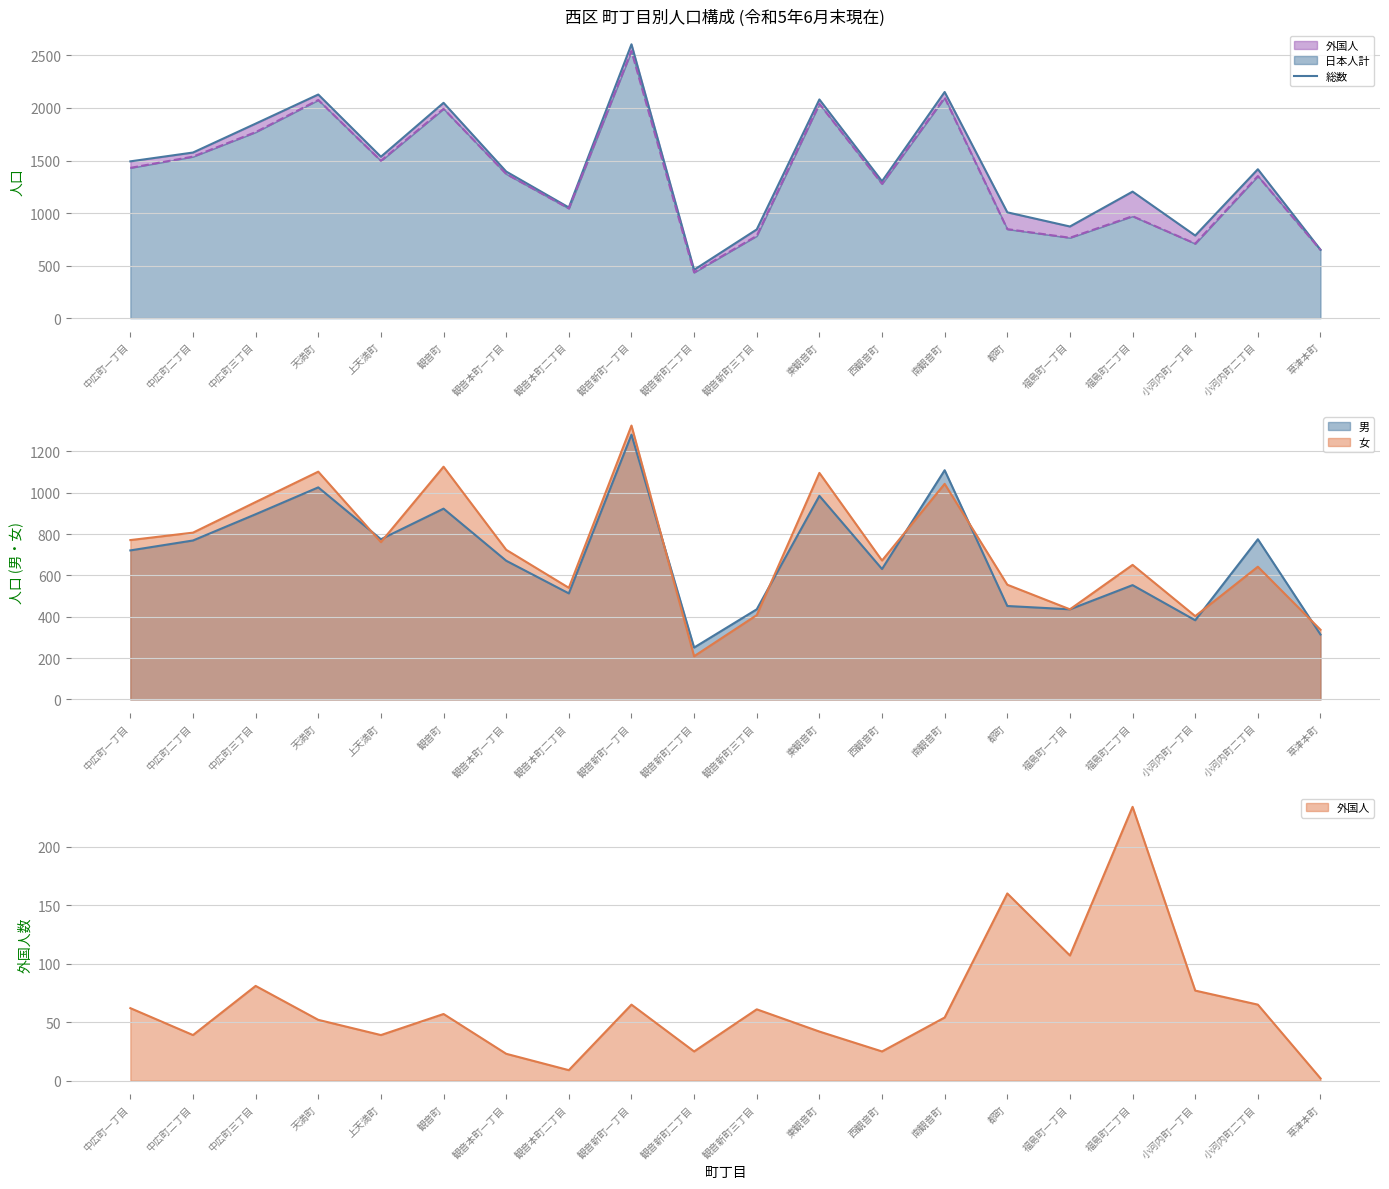

What is the value of the 12th point from the left?

2081